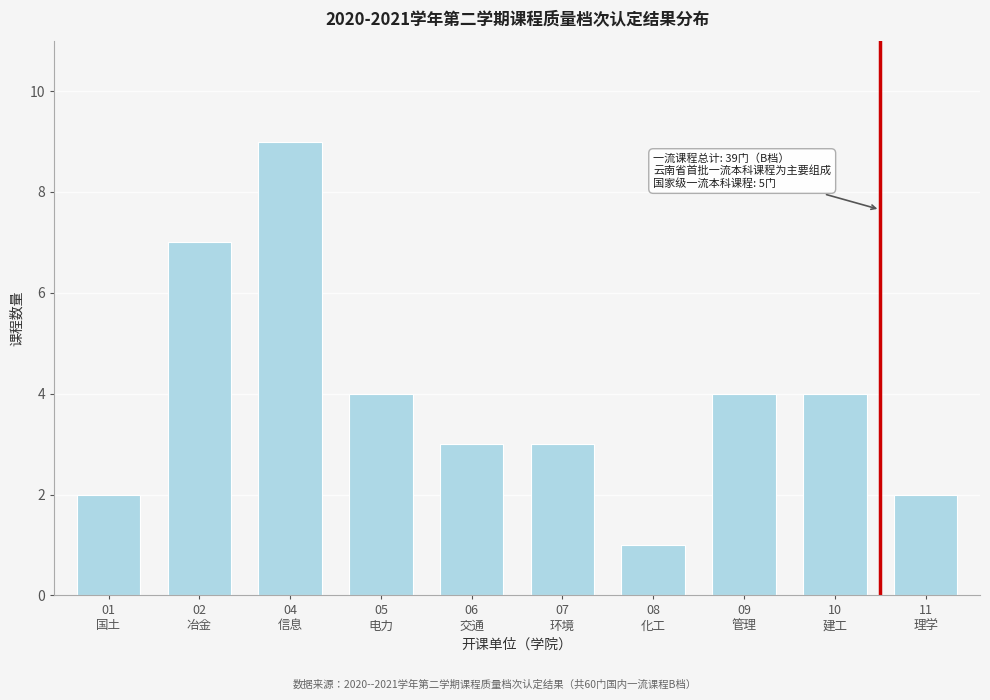

Reading left to right, what are all the values shown in this chart?

2	7	9	4	3	3	1	4	4	2